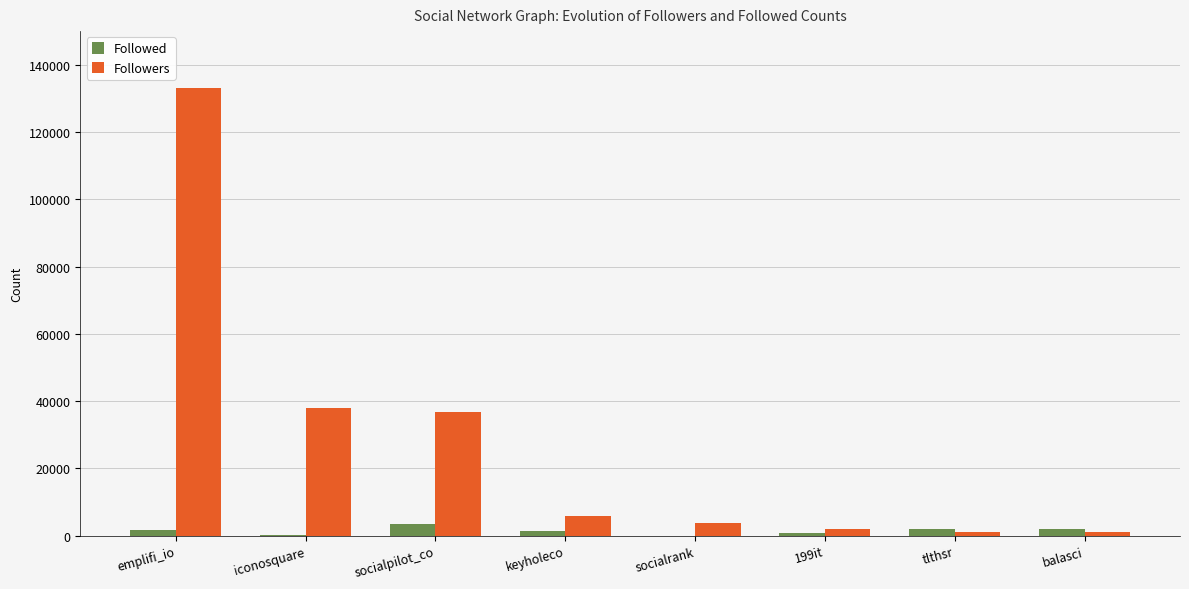

Which label corresponds to the largest value in the chart?

emplifi_io